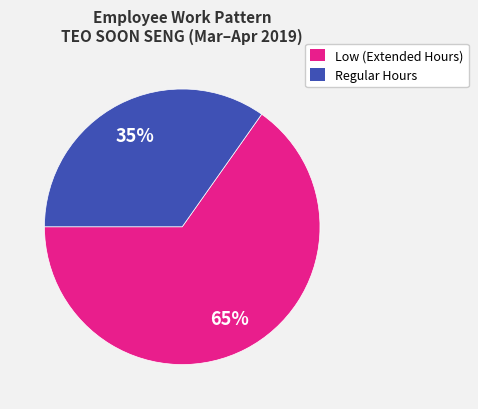

What is the ratio of the value at Low (Extended Hours) to the value at Regular Hours?

1.9